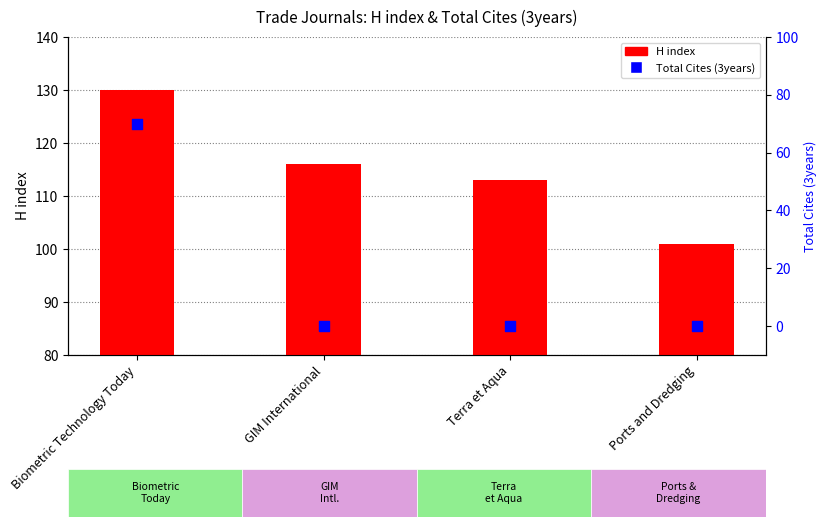

Which series has the largest Y range (max minus min)?

Total Cites (3years)